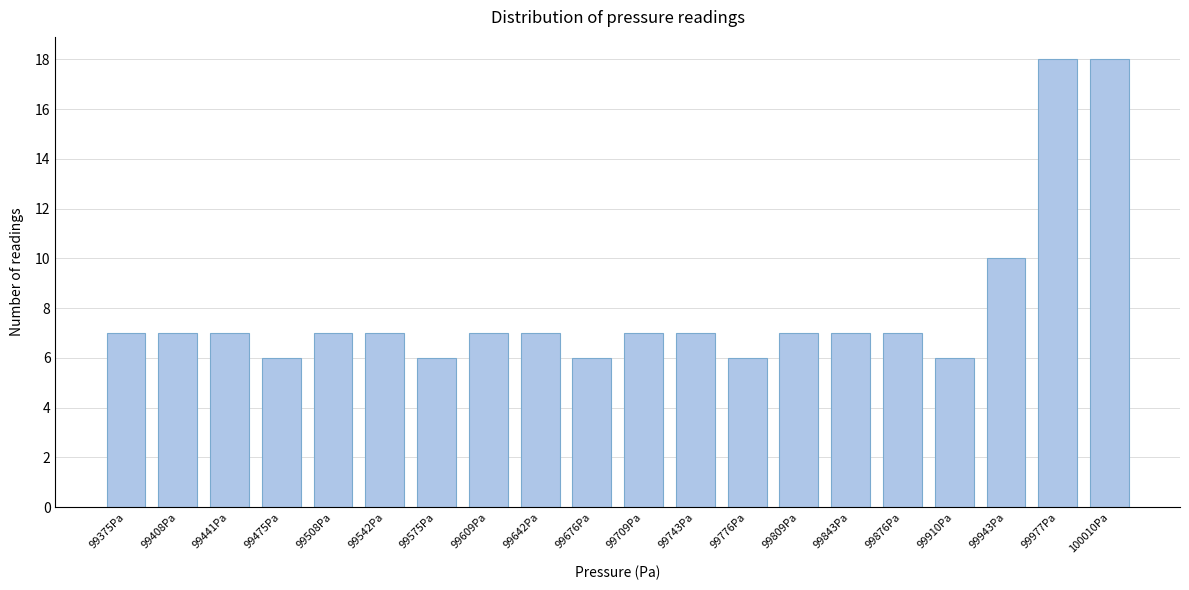

Reading left to right, extract all data points from this chart.

7	7	7	6	7	7	6	7	7	6	7	7	6	7	7	7	6	10	18	18